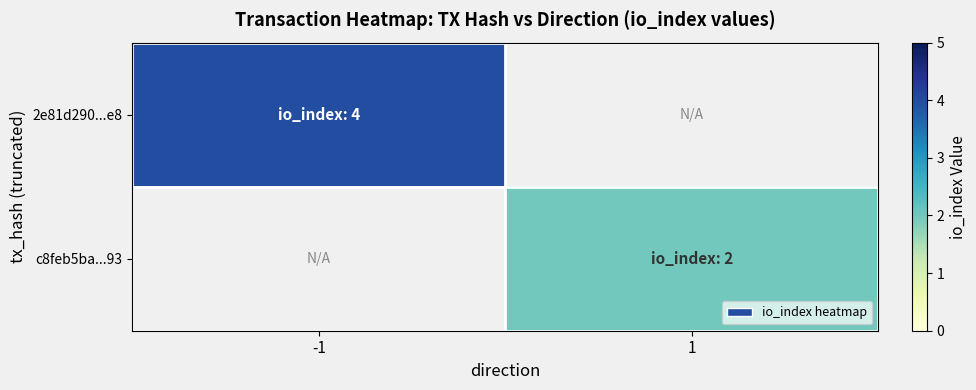

Read the c8feb5ba...93 value at 1.

2.0